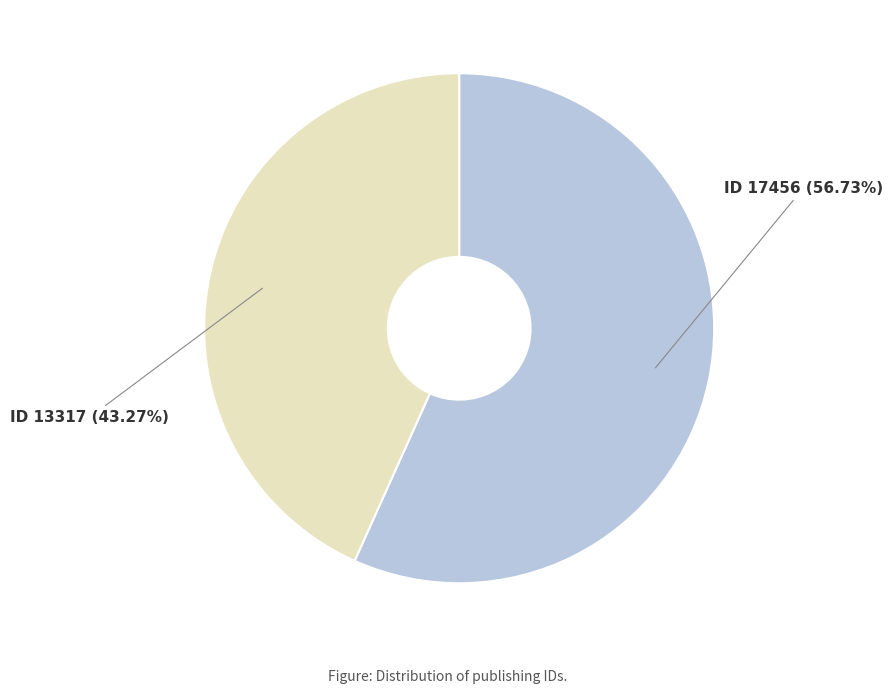

Count the number of slices in the pie.

2